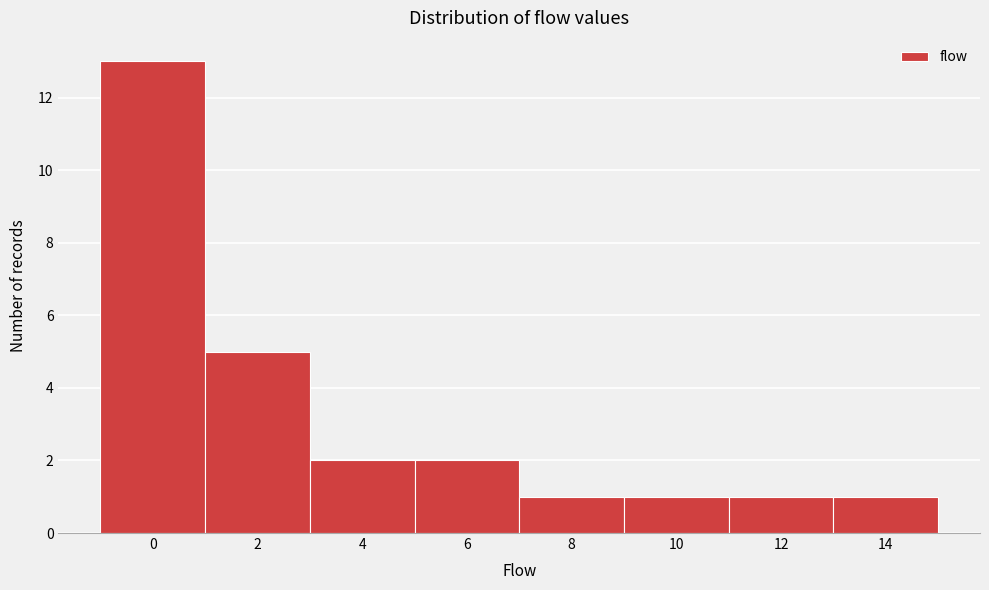

Reading right to left, extract all data points from this chart.

1	1	1	1	2	2	5	13